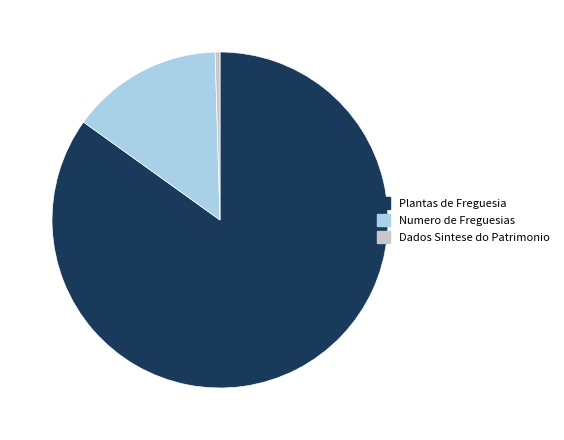

Which slice represents more than half of the pie?

Plantas de Freguesia